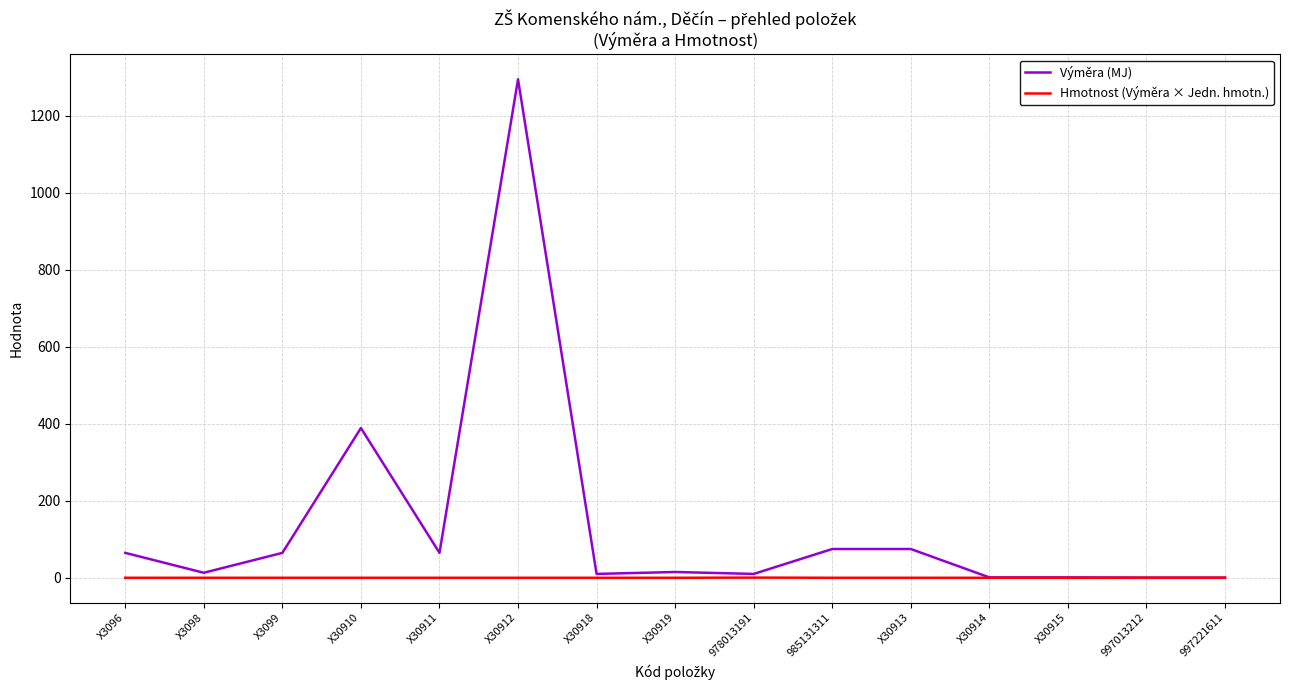

True or false: Hmotnost (Výměra × Jedn. hmotn.) has a value of 0.0 at 997221611.

True